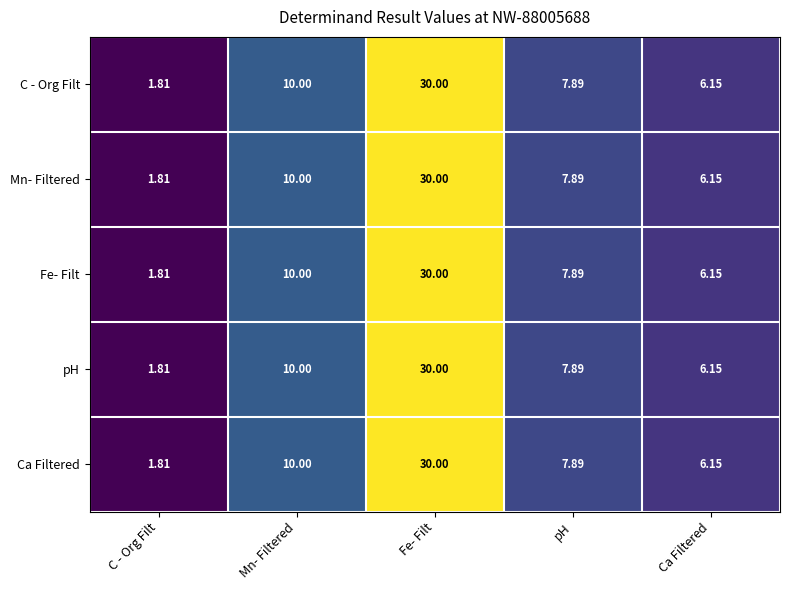

Is the value of pH at Mn- Filtered greater than the value of Ca Filtered at Fe- Filt?

No